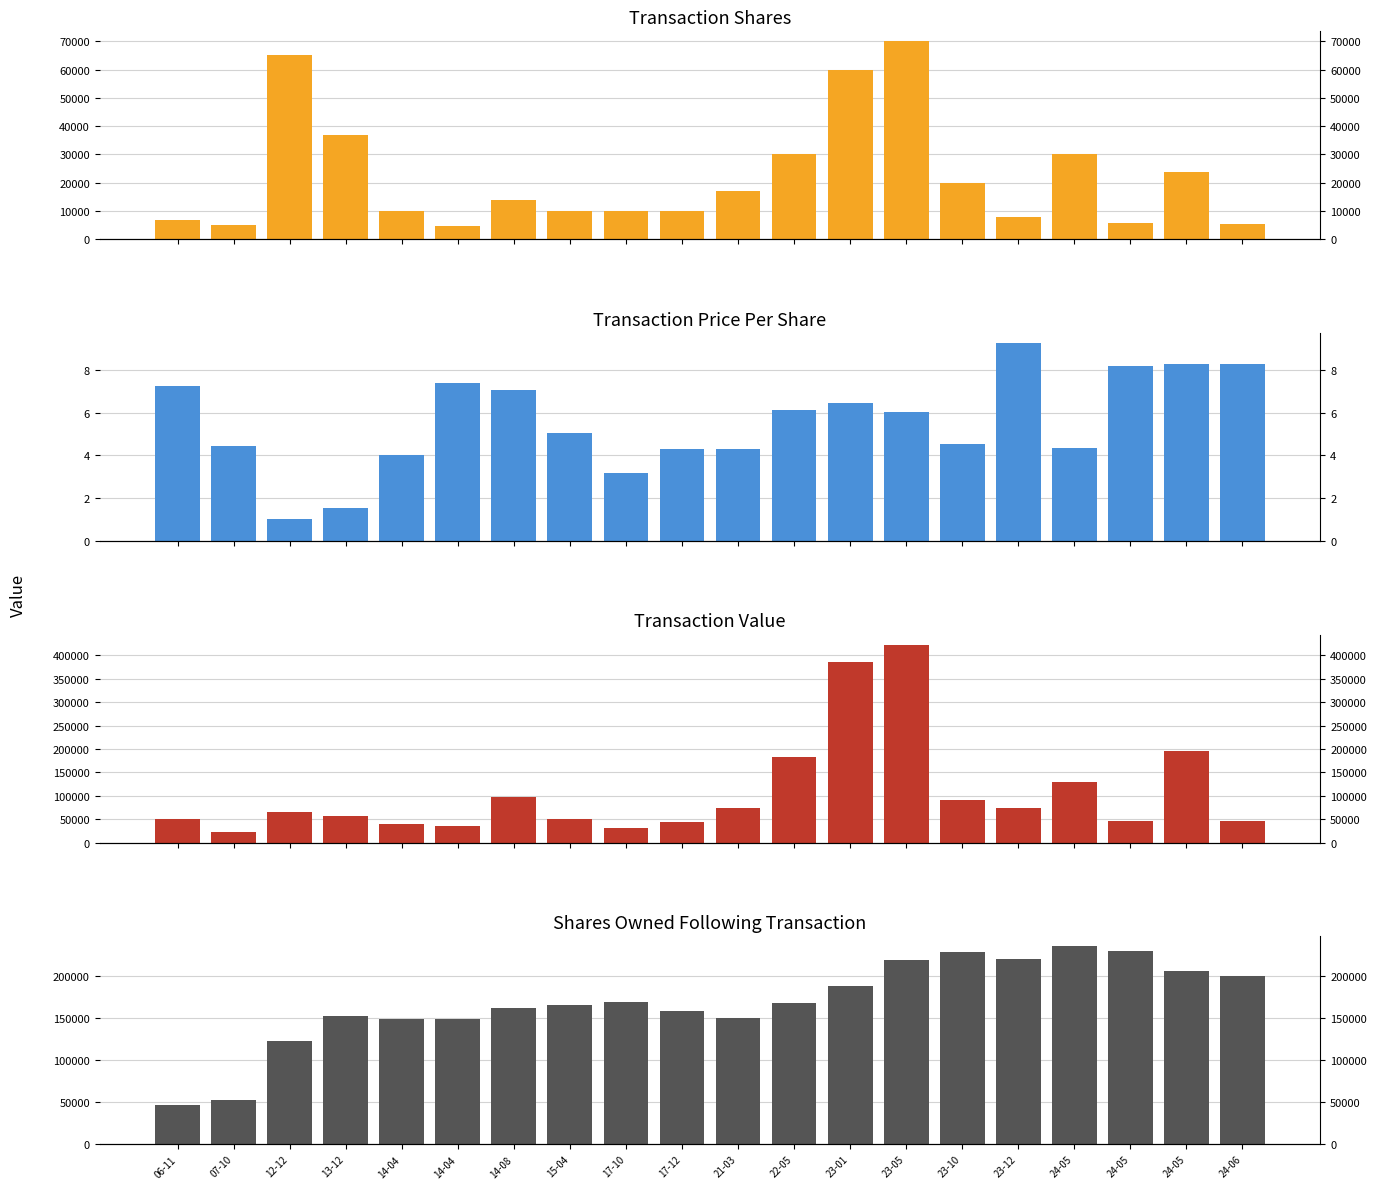

What is the difference between the maximum and second lowest values in the transactionValue series?

391400.0